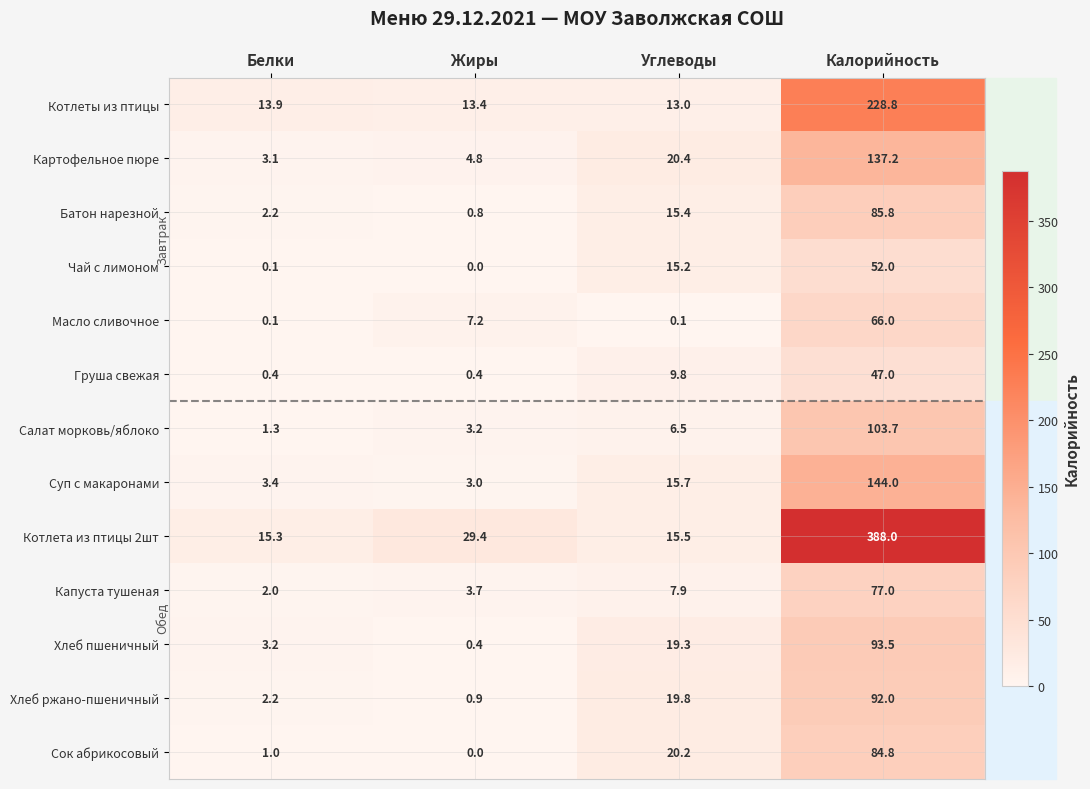

What is the maximum value shown in the chart?

388.0